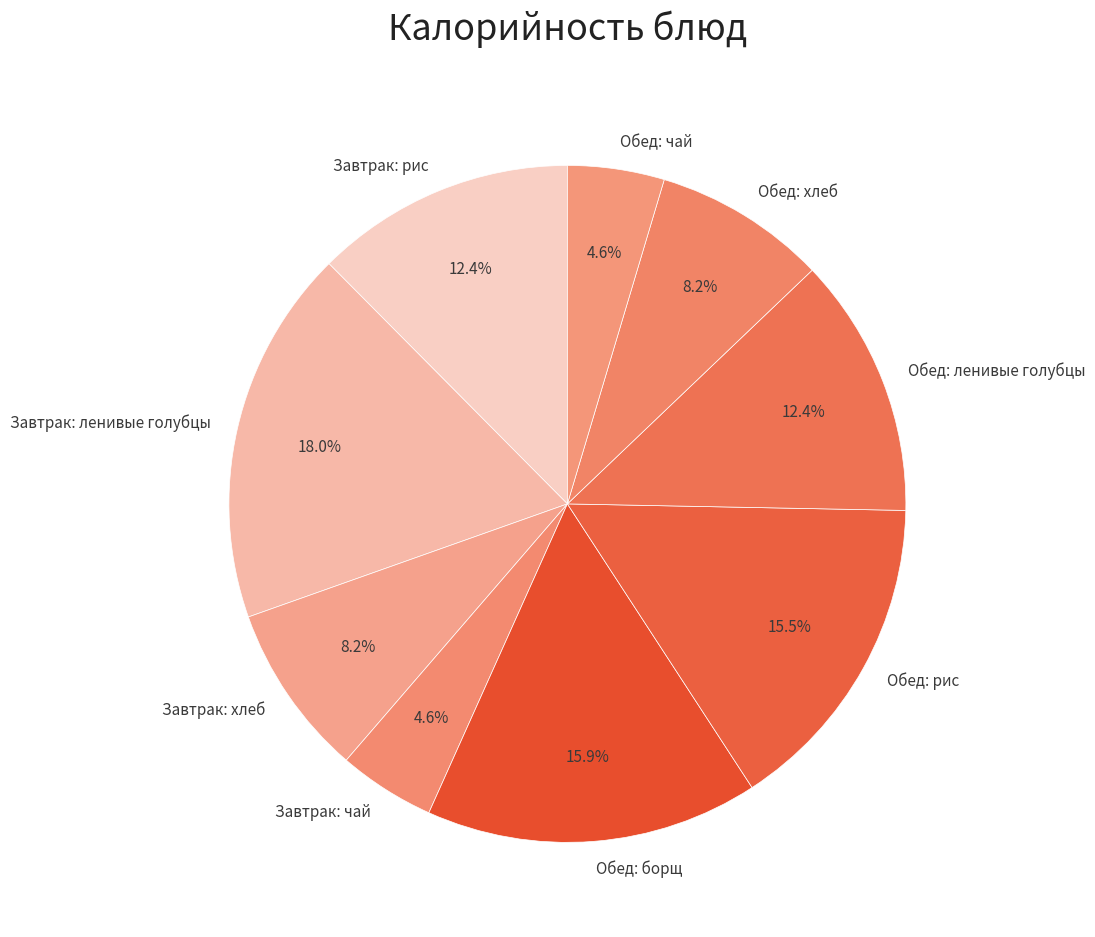

Is the sum of Завтрак: рис and Обед: хлеб greater than half?

No